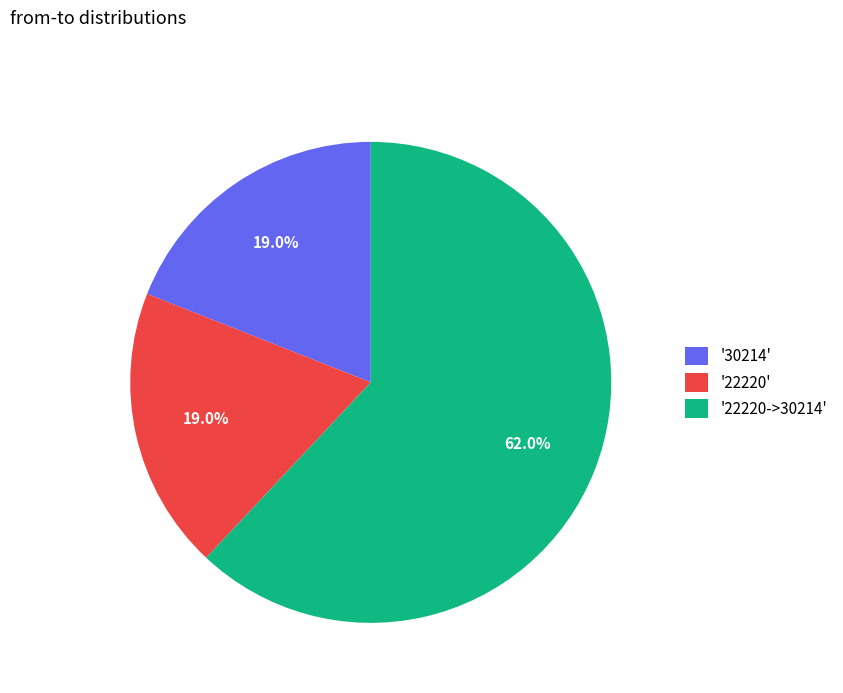

How many slices are in this pie chart?

3